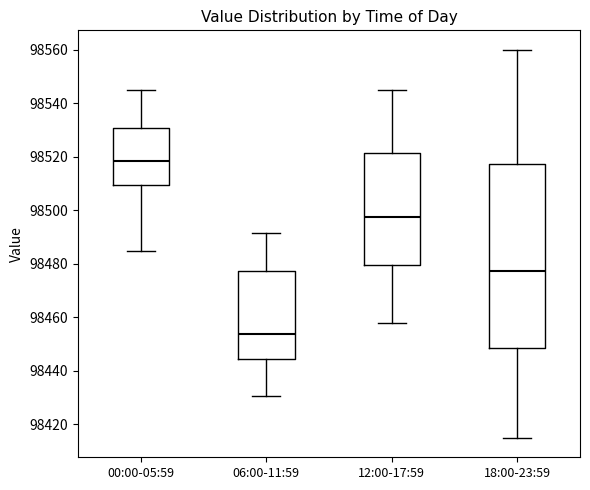

Where does the lower whisker of the box for 12:00-17:59 end on the y-axis? The values are not printed on the chart, so give them approximately, as read against the axis.

98458